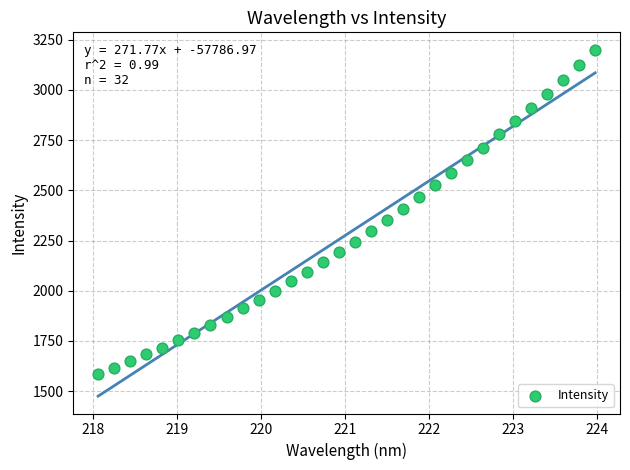

What is the range of X values (max minus min)?

5.9